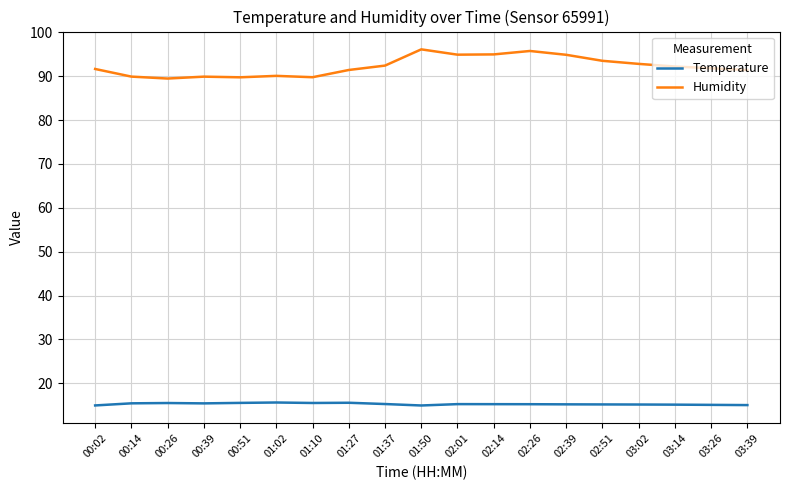

Rank the series at 02:14 from lowest to highest value.

Temperature, Humidity